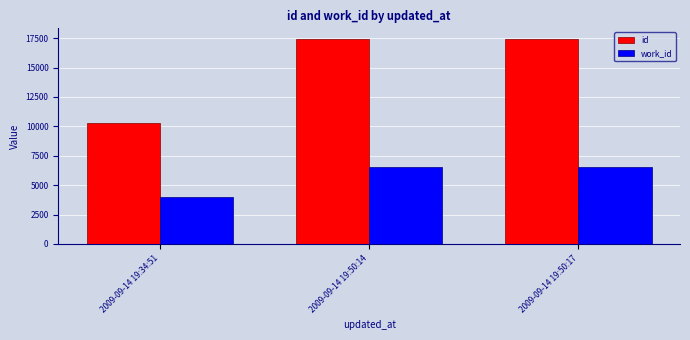

What is the approximate value of id at 2009-09-14 19:50:17, to the nearest 100?

17500